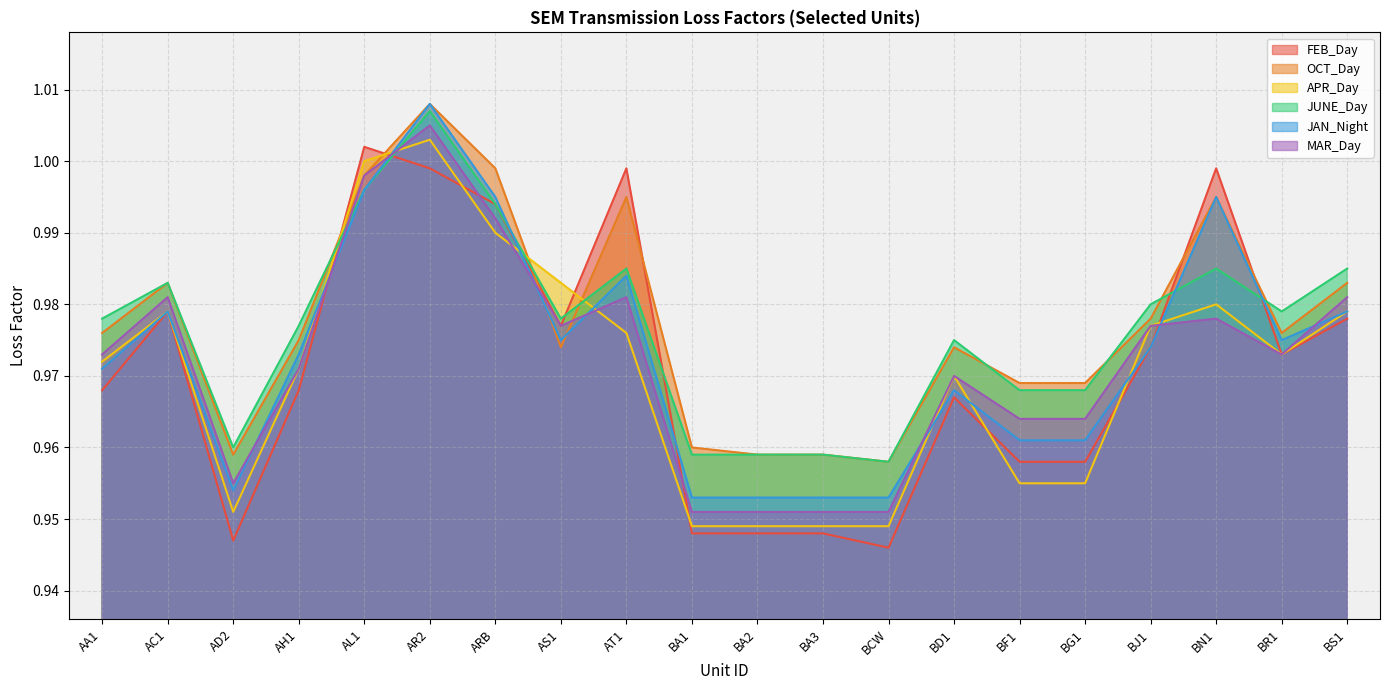

How many interior local peaks does the FEB_Day series have?

5